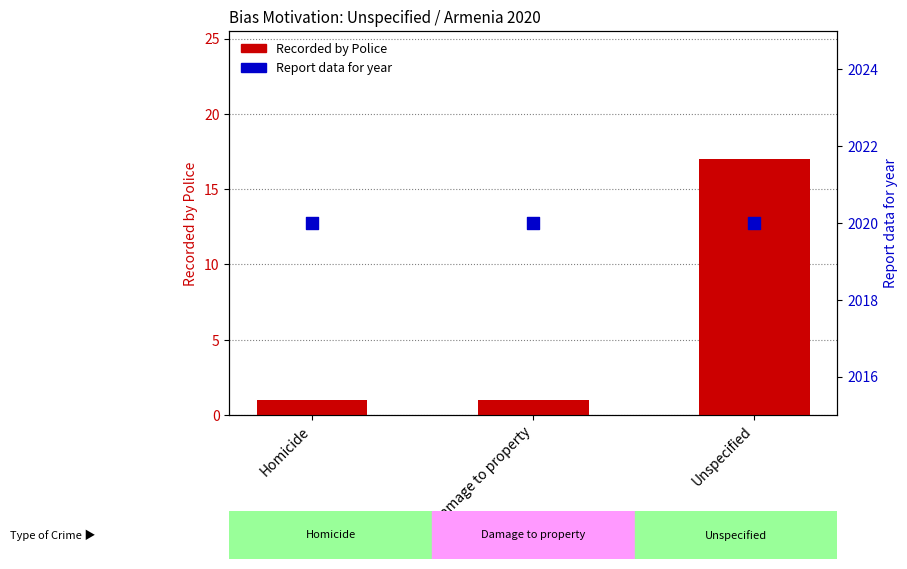

At which category is the sum across all series the highest?

Unspecified